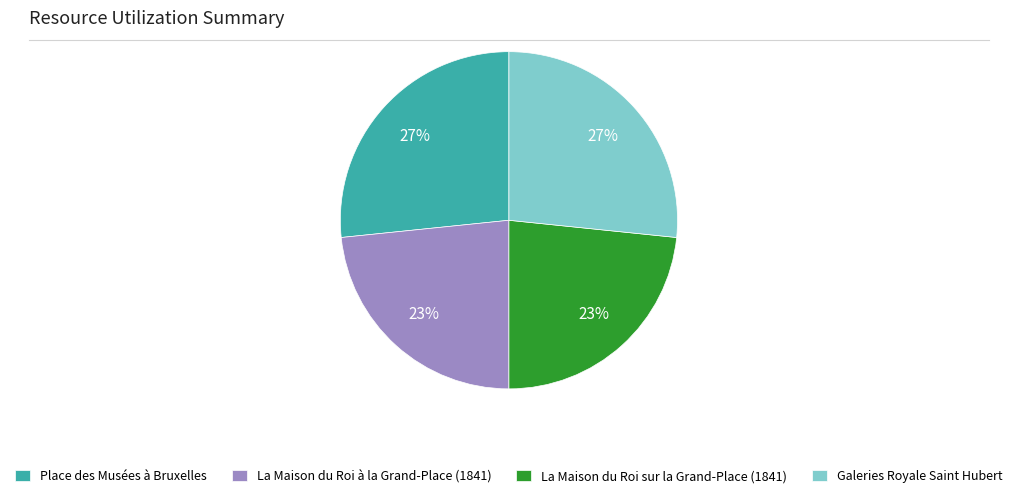

To the nearest percent, what percentage of the pie is La Maison du Roi sur la Grand-Place (1841)?

23%